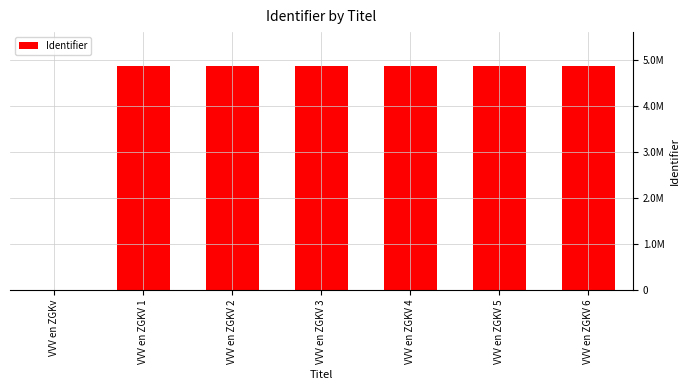

Are the bars horizontal?

No